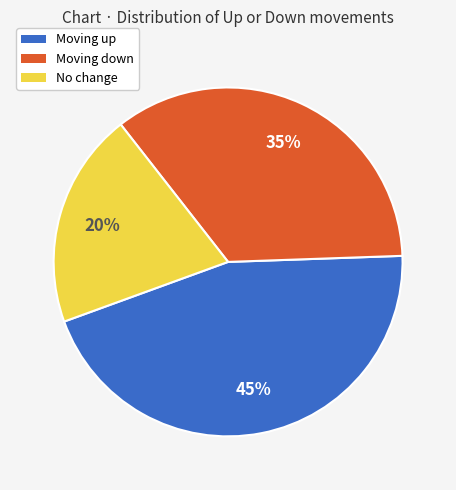

True or false: Moving up accounts for 45% of the total.

True